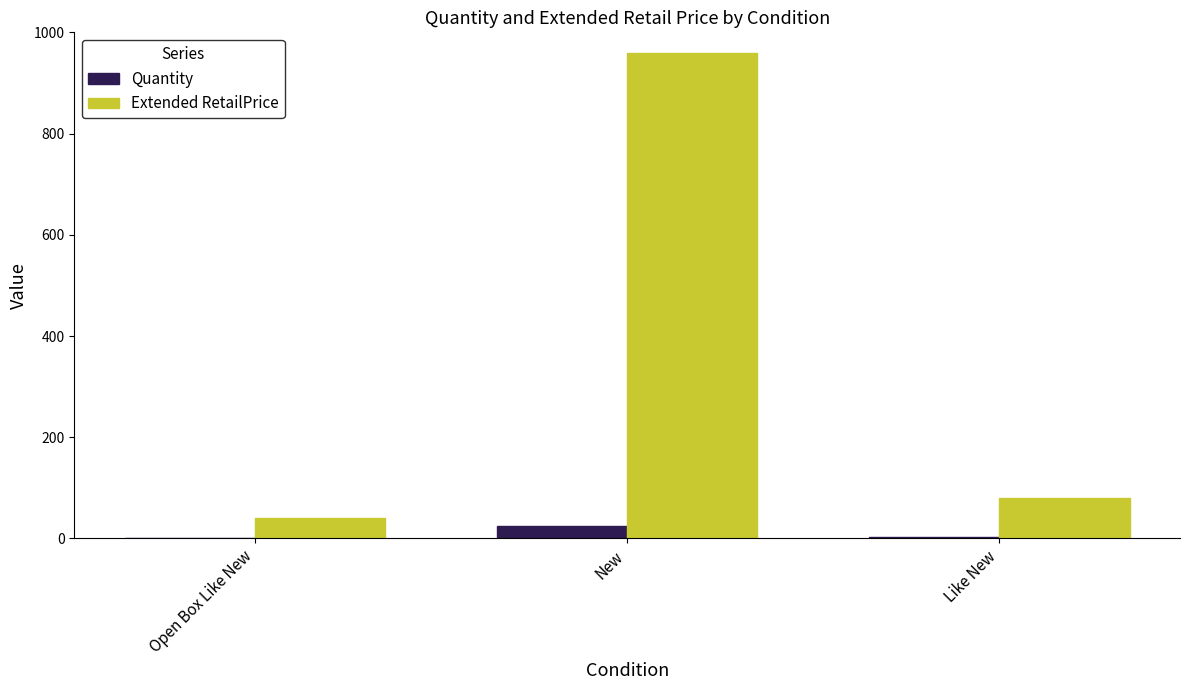

What is the difference between the Quantity values at Like New and Open Box Like New?

1.0